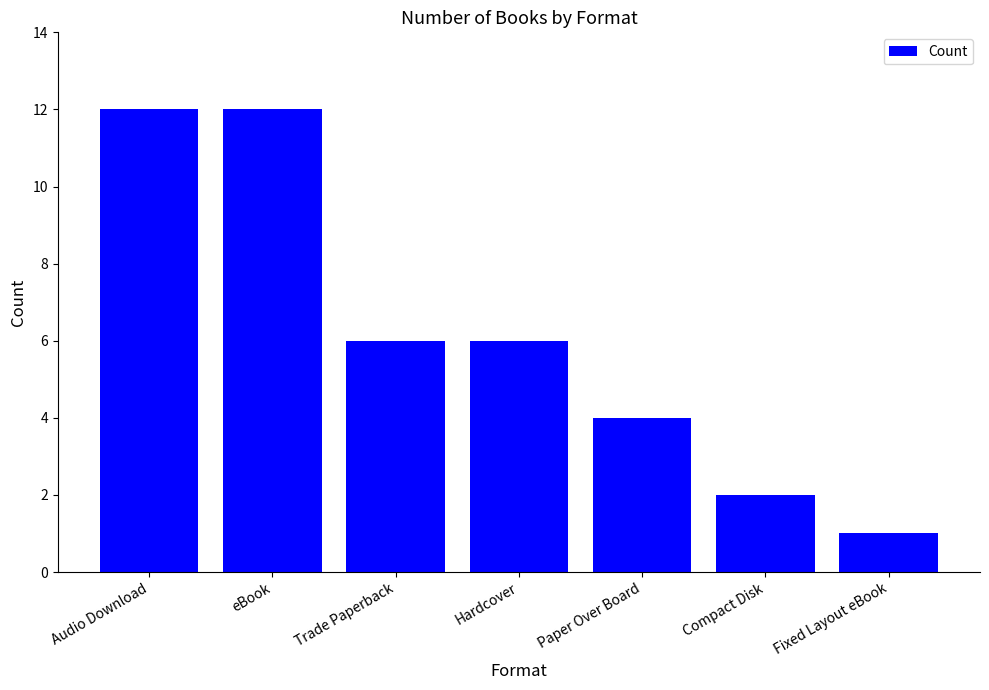

What is the approximate value at Fixed Layout eBook?

1